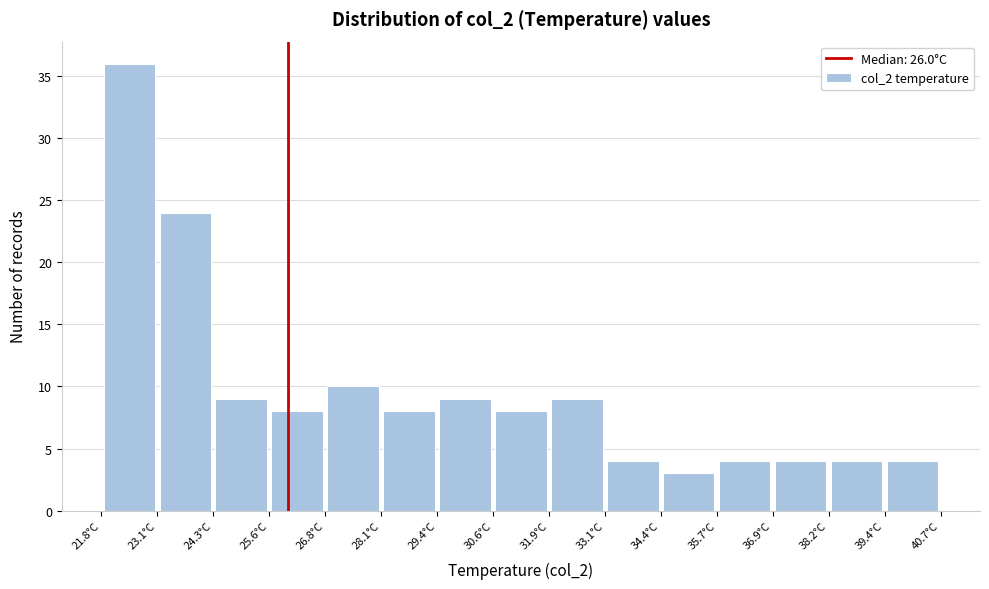

Which range on the x-axis has the tallest bar?

21.80 to 23.06